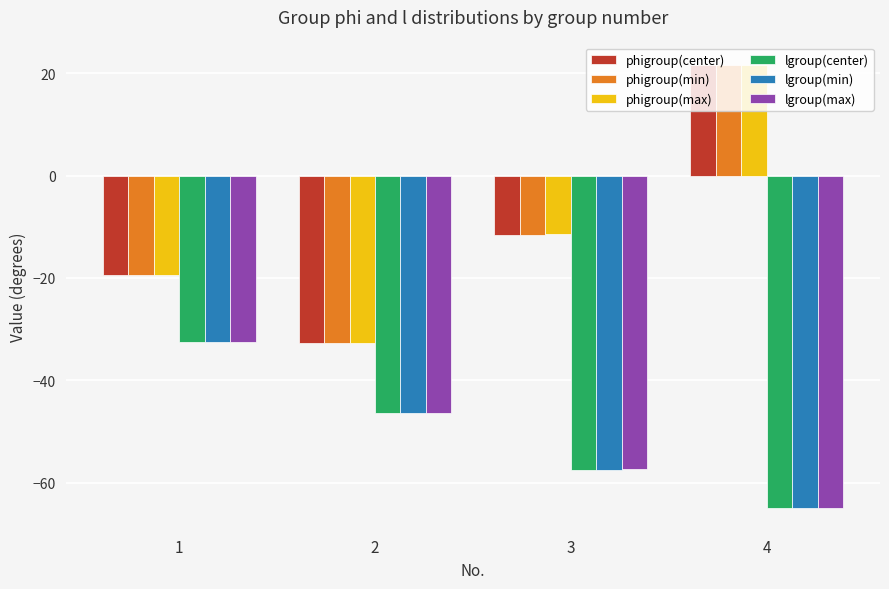

Which category has the highest value in the lgroup(min) series?

1